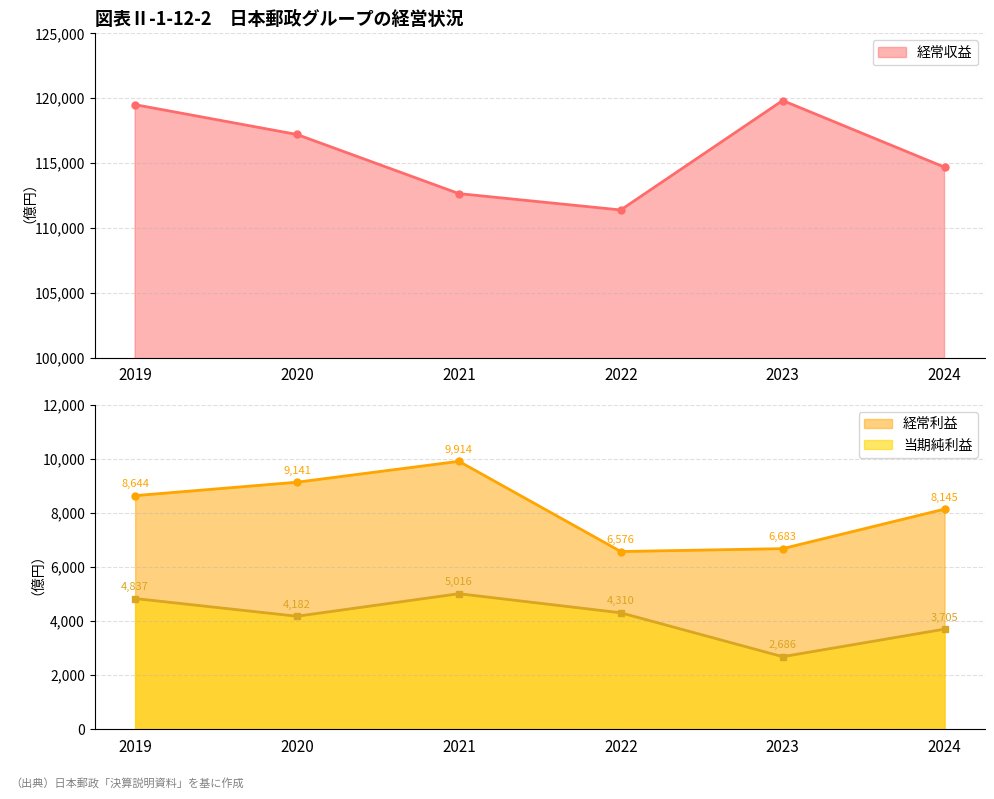

Reading right to left, extract all data points from this chart.

経常収益: 2024=114683	2023=119821	2022=111385	2021=112647	2020=117204	2019=119501
経常利益: 2024=8145	2023=6683	2022=6576	2021=9914	2020=9141	2019=8644
当期純利益: 2024=3705	2023=2686	2022=4310	2021=5016	2020=4182	2019=4837